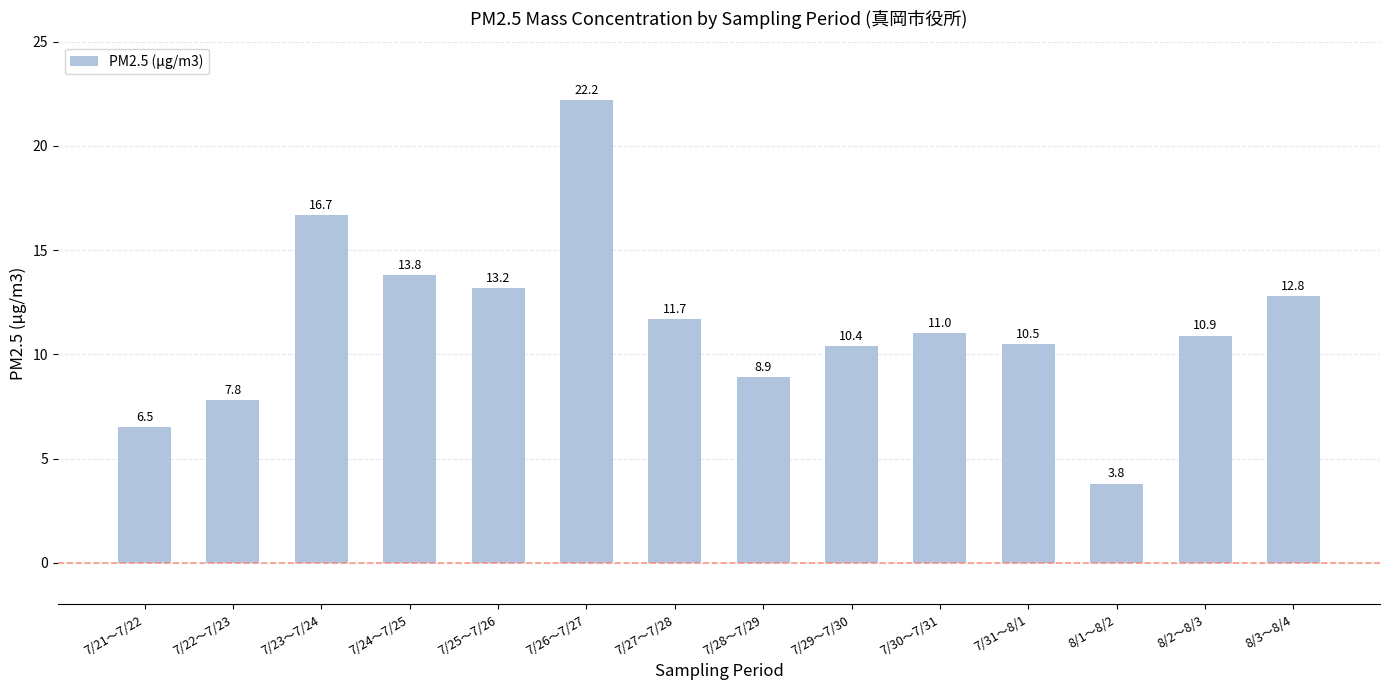

Count the number of data series in this chart.

1